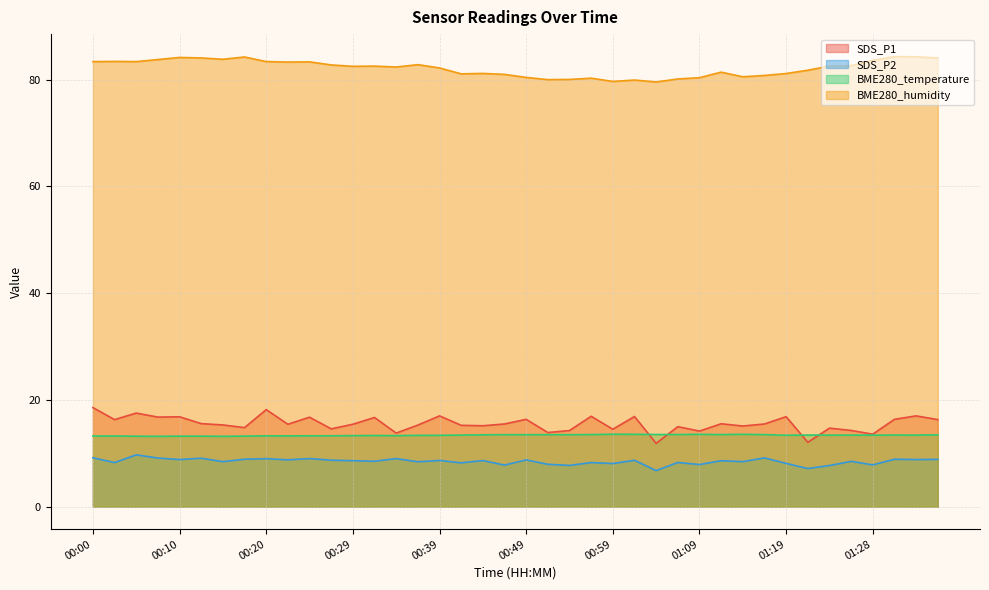

How many series are shown in this chart?

4